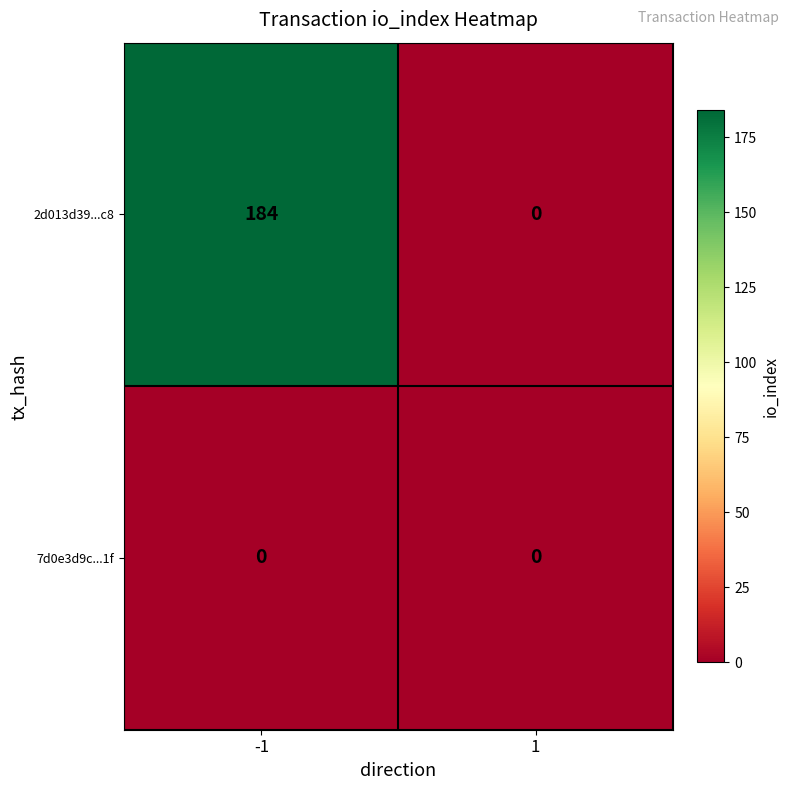

Which series has the largest range (max minus min)?

2d013d39...c8